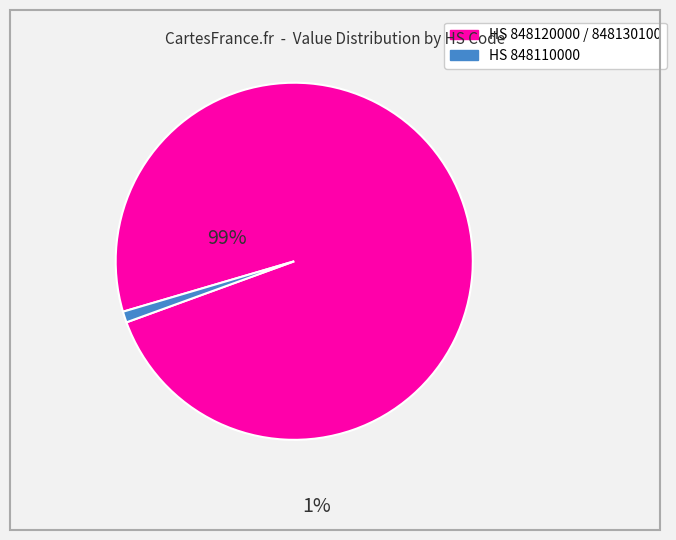

Is there any slice that represents more than half of the pie?

Yes